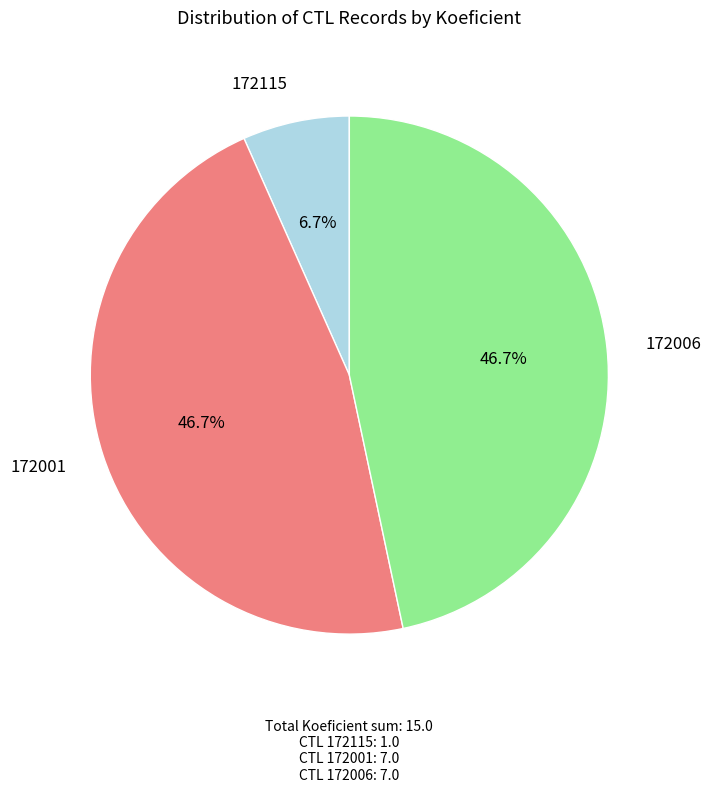

Is there any slice that represents more than half of the pie?

No